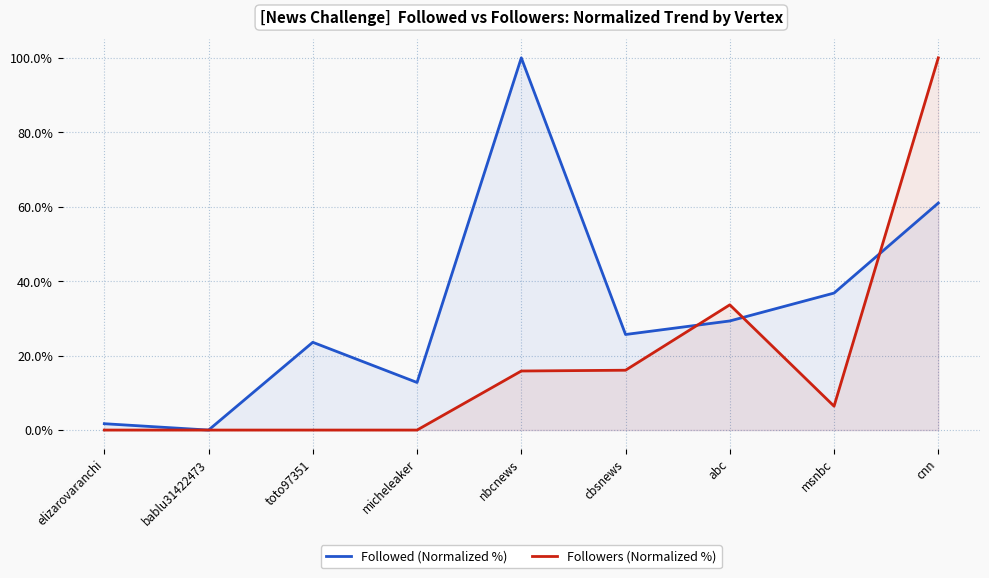

What is the greatest value displayed?

100.0